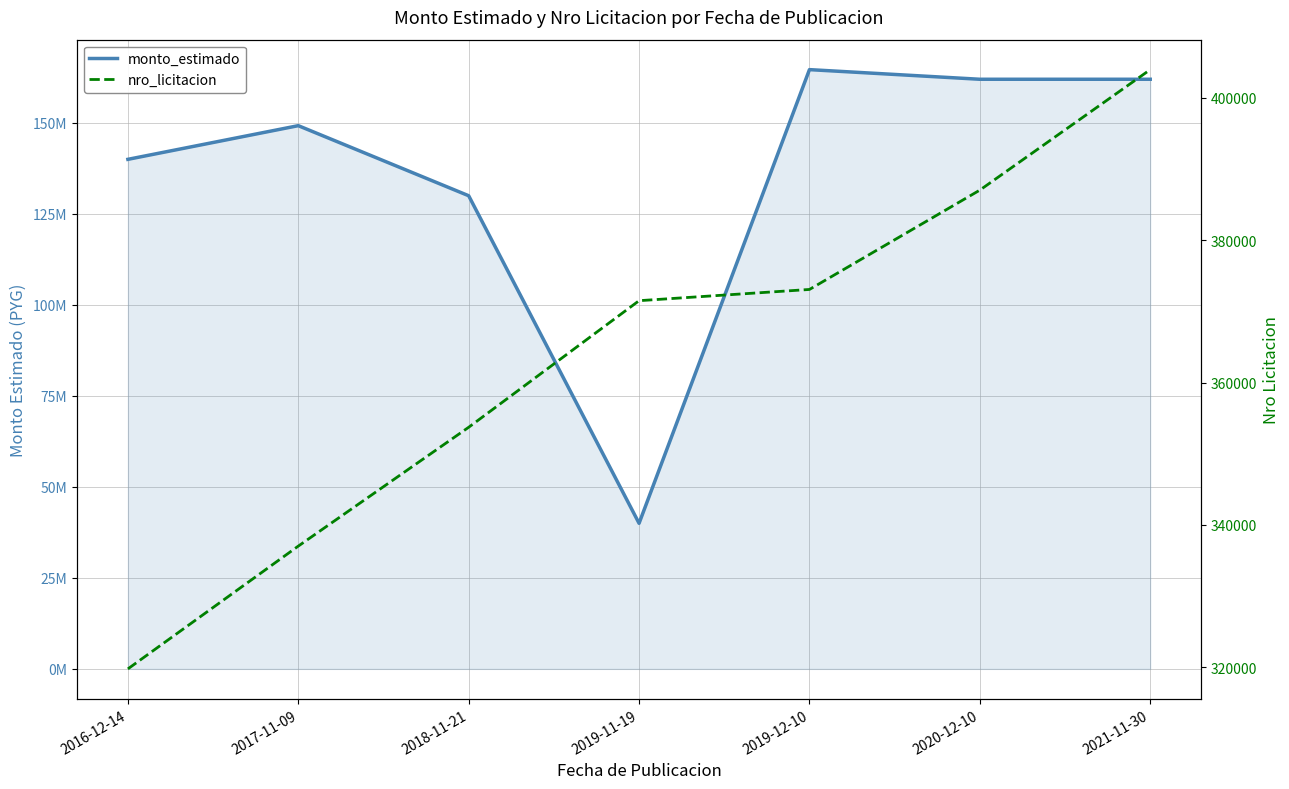

What is the average value of the nro_licitacion series?

363723